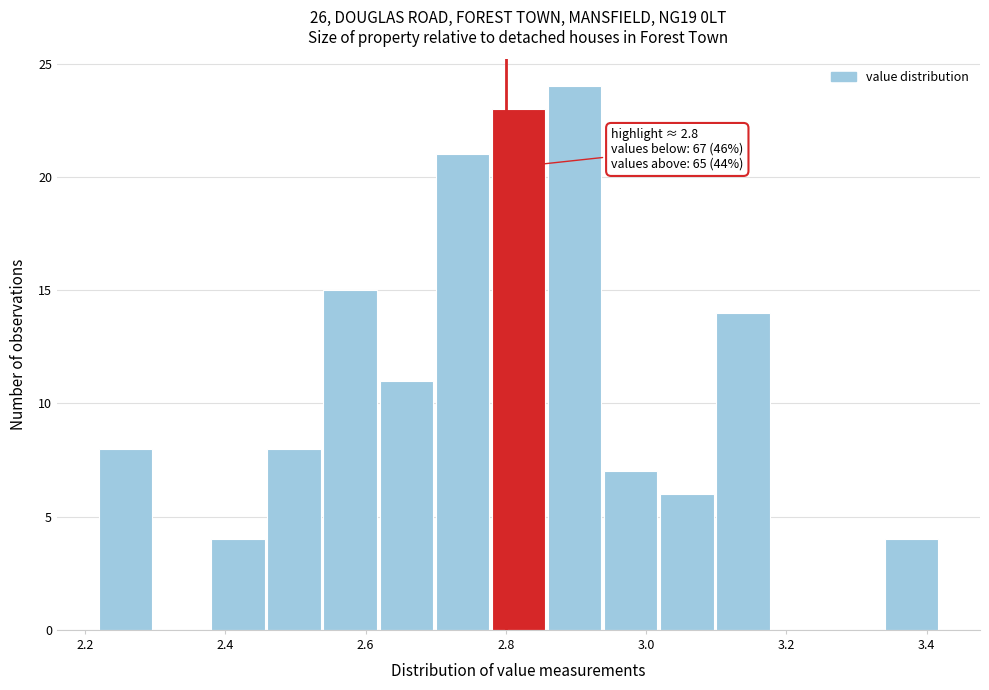

Which range on the x-axis has the tallest bar?

2.86 to 2.94